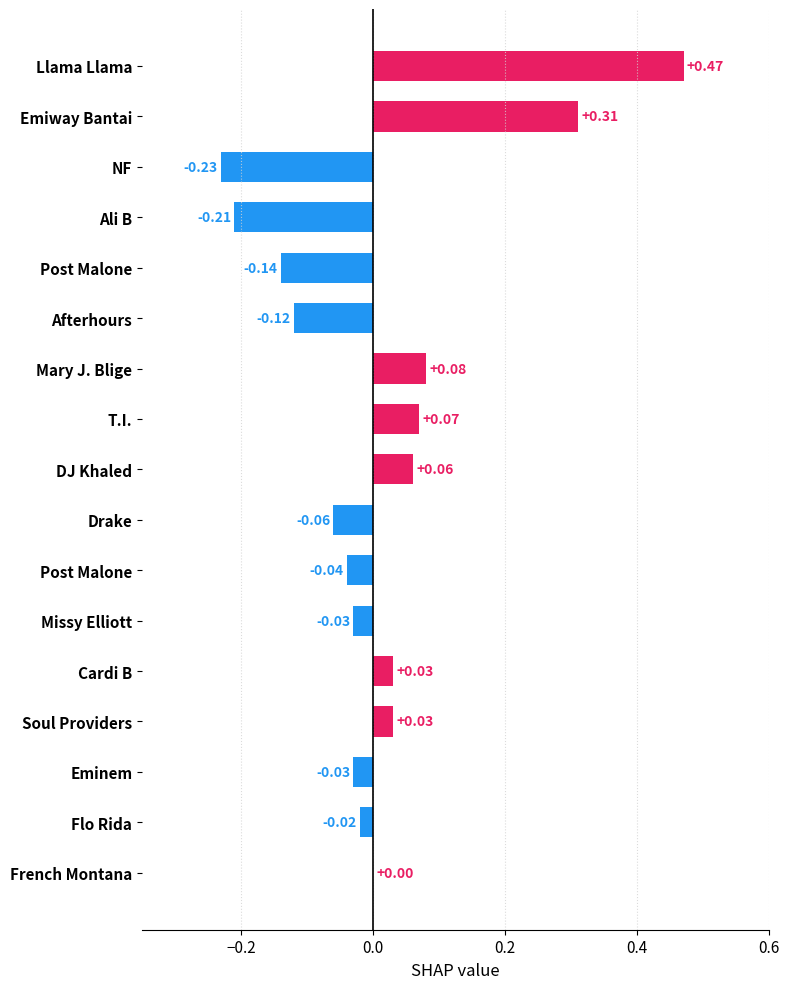

How many series are shown in this chart?

1